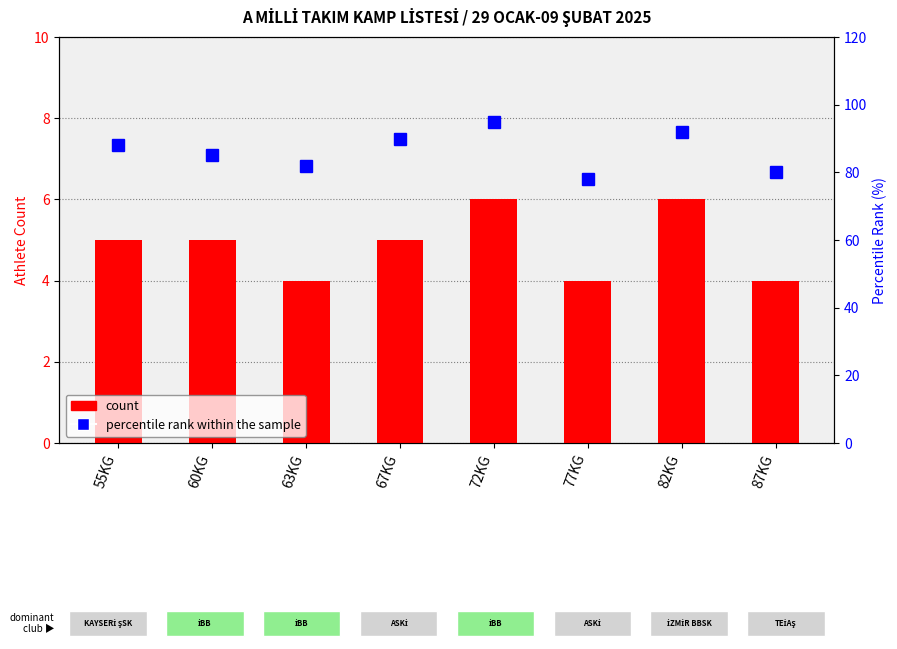

What is the spread (max minus min) of values at 55KG?

83